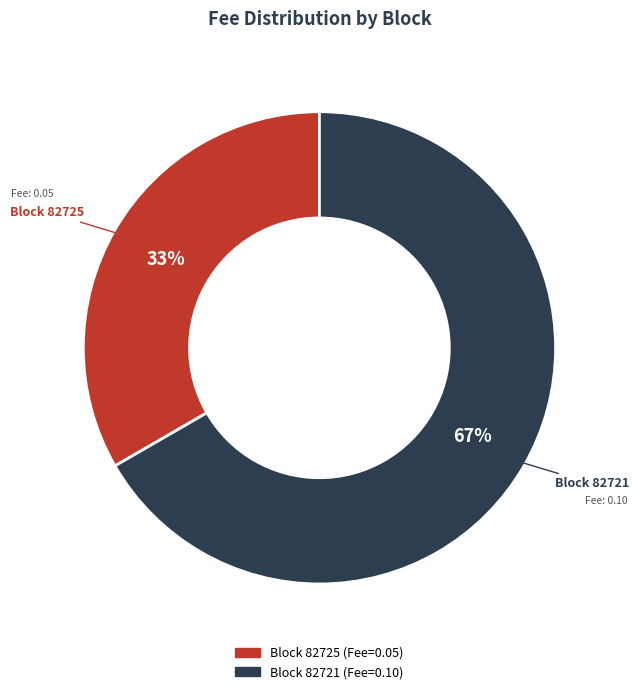

To the nearest percent, what is the average slice percentage?

50%